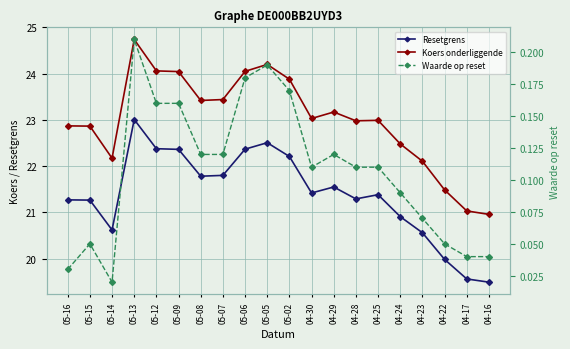

True or false: Koers onderliggende has more than 0 points higher than both neighbors.

True